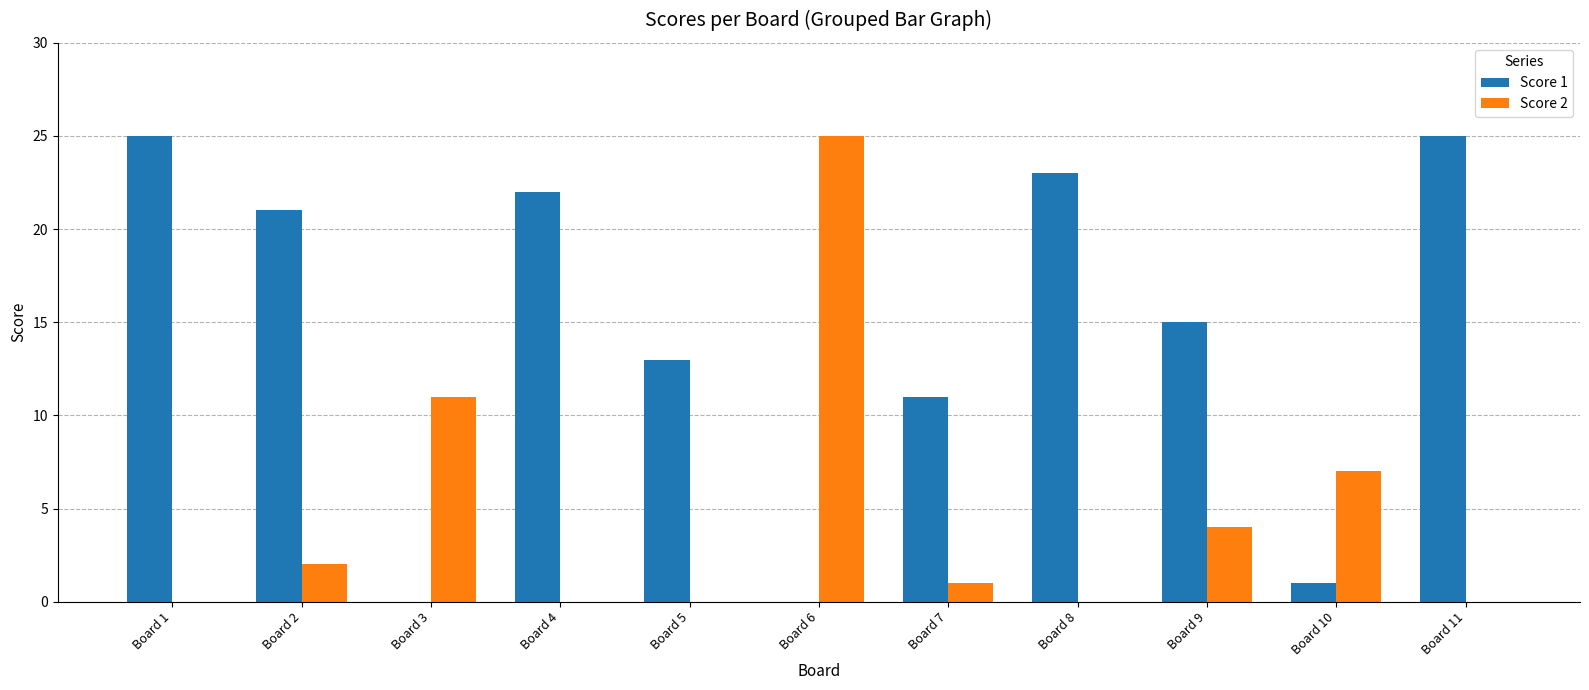

How many distinct data groups are displayed?

2